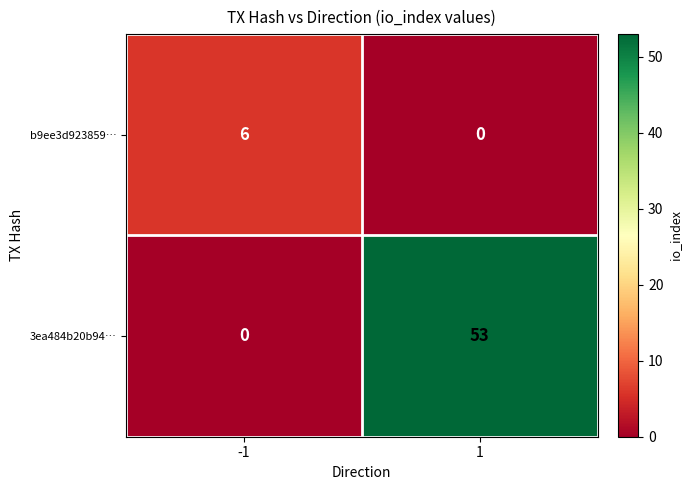

The 3ea484b20b94… series shows 0 at -1. True or false?

True